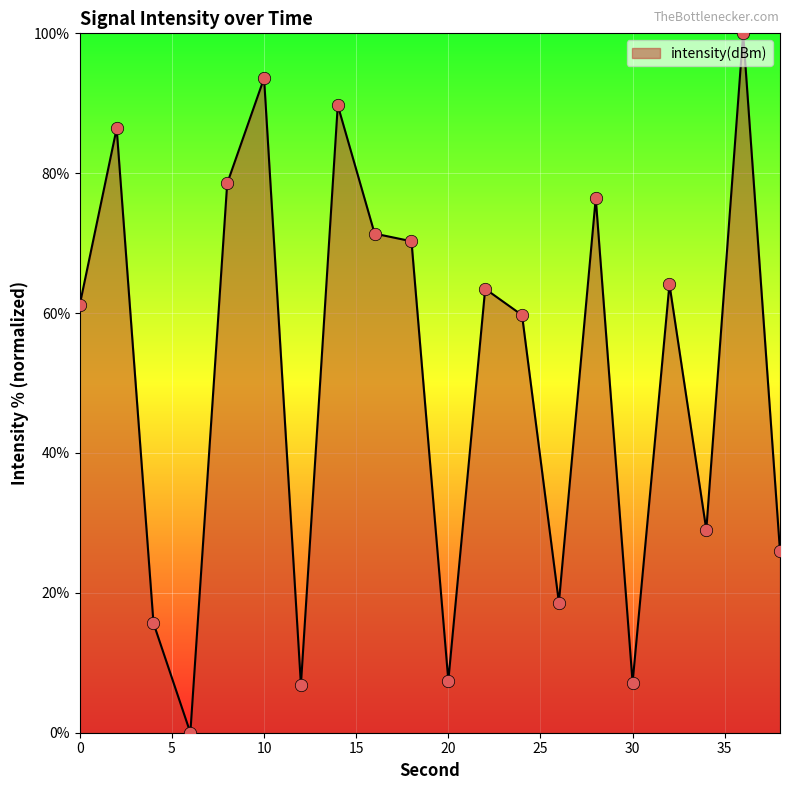

What is the greatest value displayed?

100.0